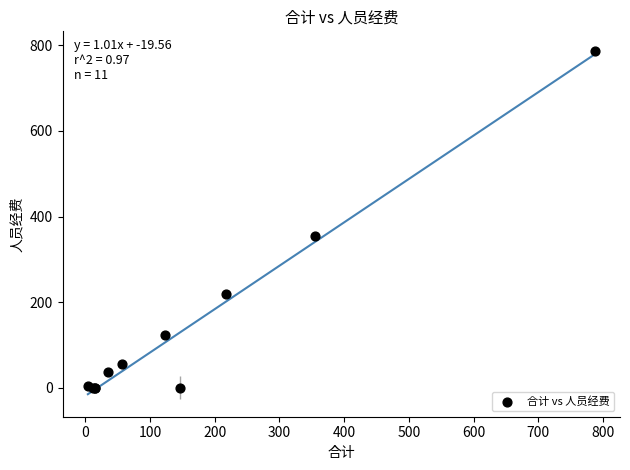

What Y value in the scatter plot is closest to 393?

354.7